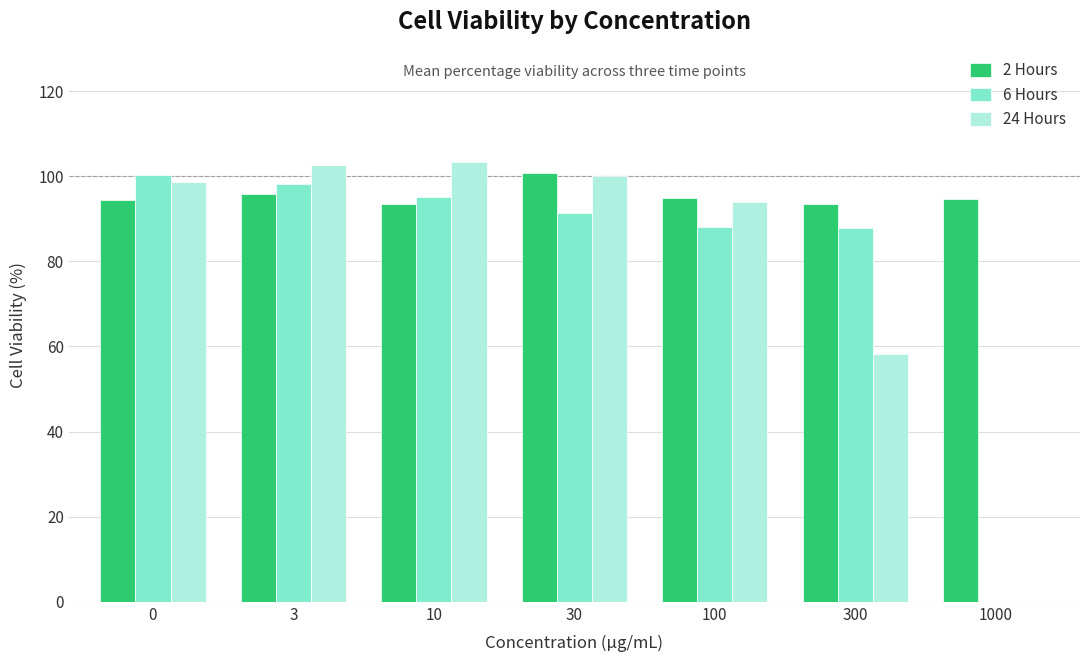

Is the value of 6 Hours at 100 greater than the value of 24 Hours at 10?

No